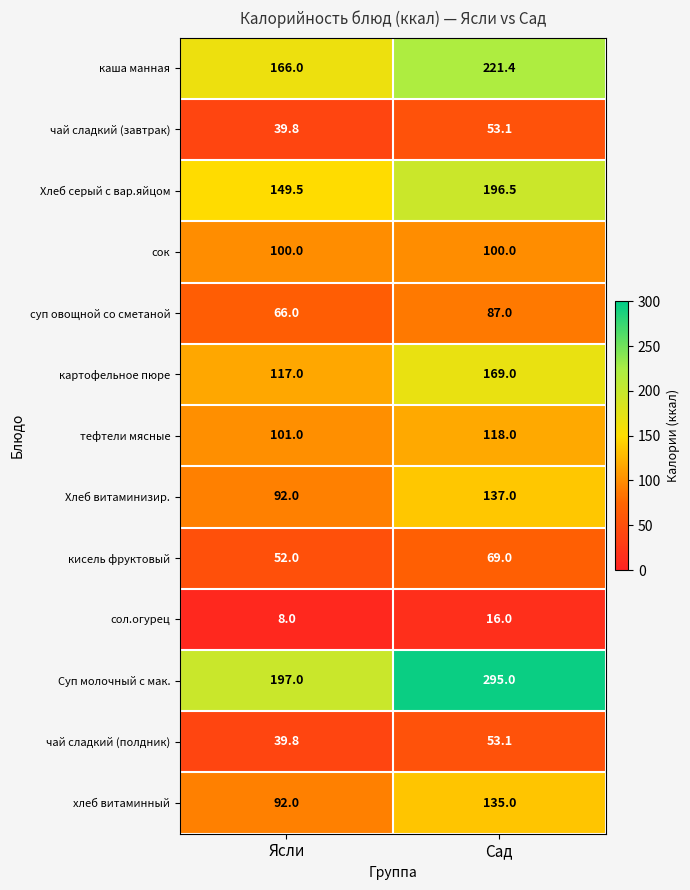

Is it true that каша манная equals 76.5 at Сад?

False